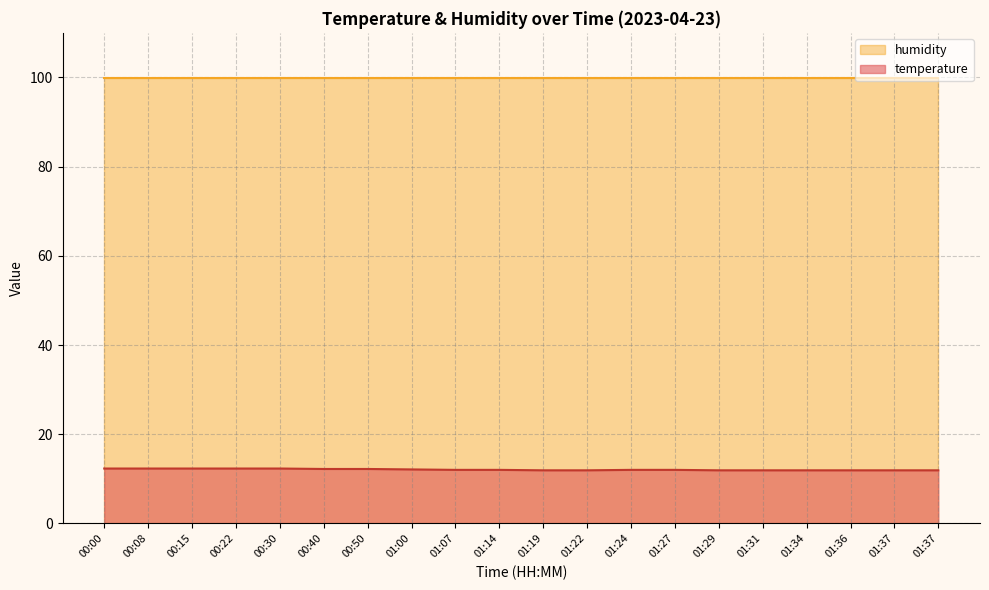

How many series are shown in this chart?

2